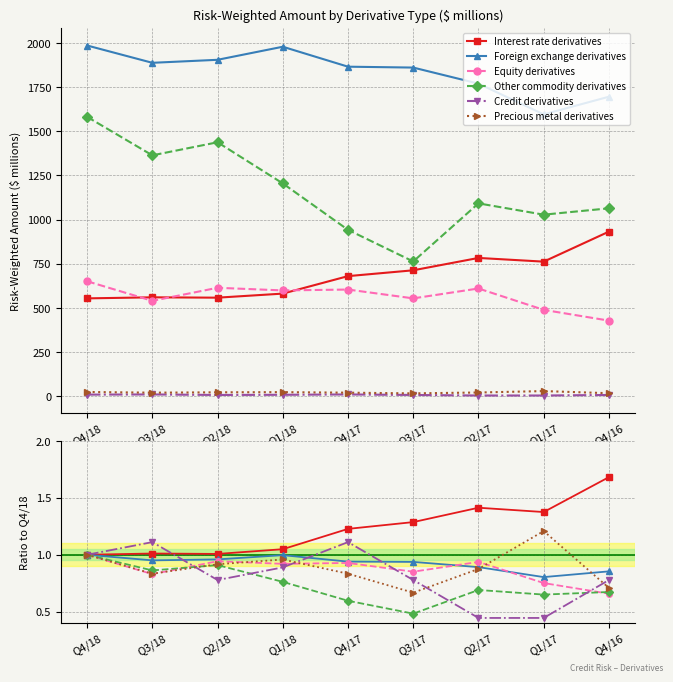

Which series changed the most between Q3/17 and Q1/17?

Precious metal derivatives